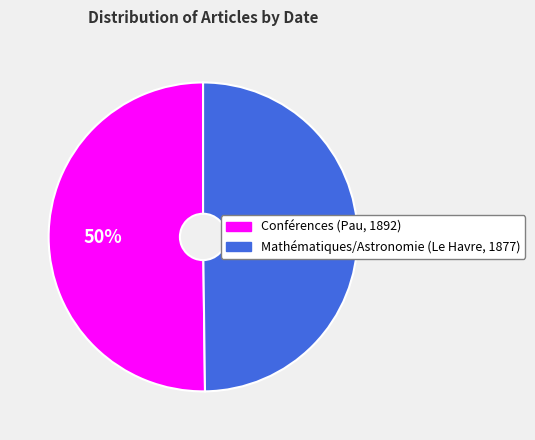

Is the sum of Conférences (Pau, 1892) and Mathématiques/Astronomie (Le Havre, 1877) greater than half?

Yes